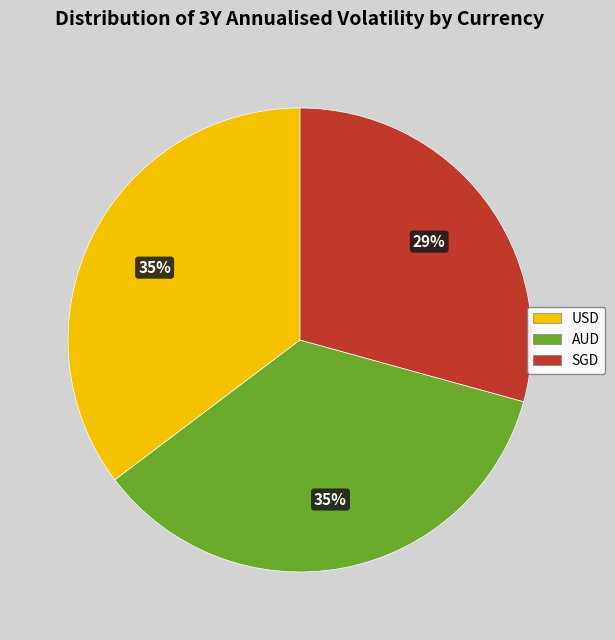

Does AUD represent more than half of the total?

No